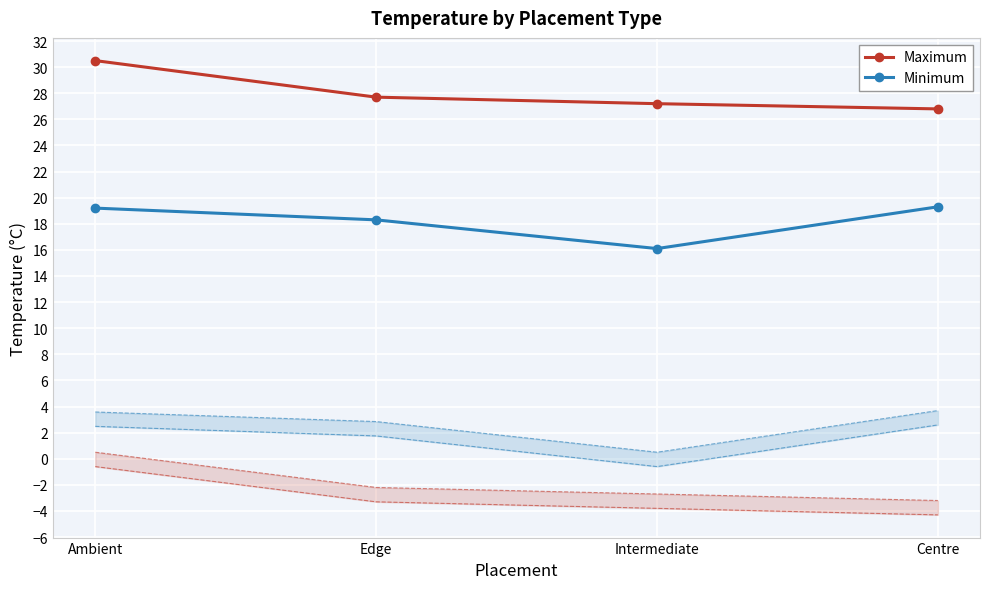

Is this an area chart (filled region under the line)?

No